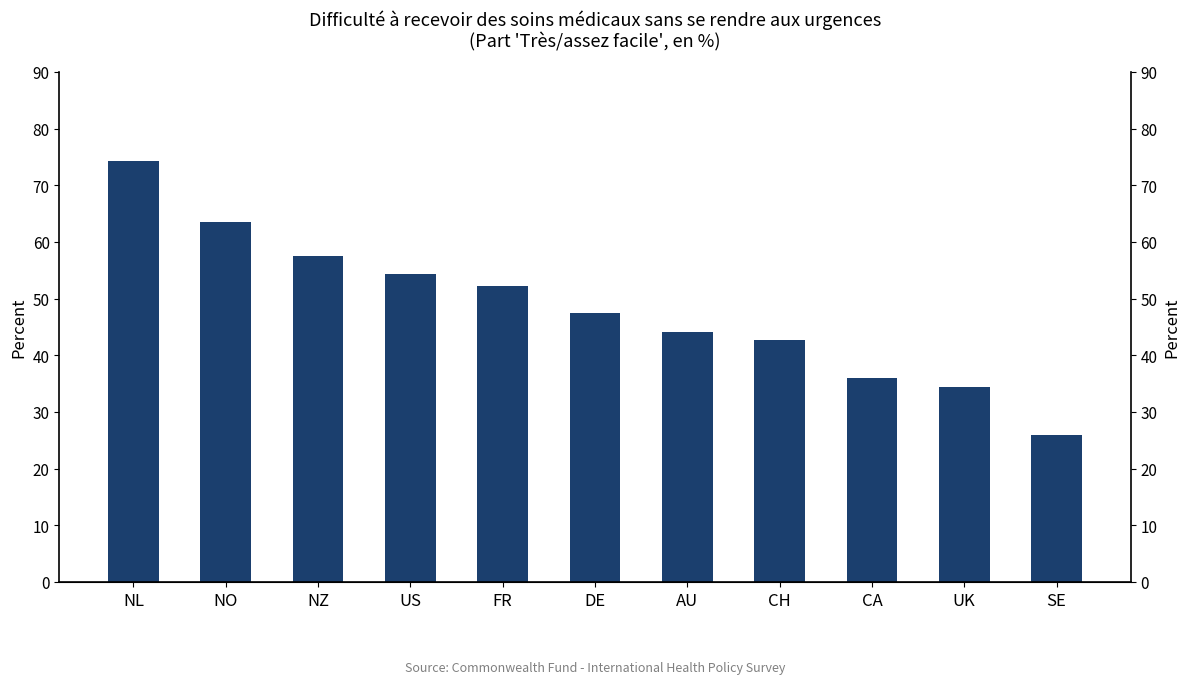

What is the change in value from DE to CA?

-11.5